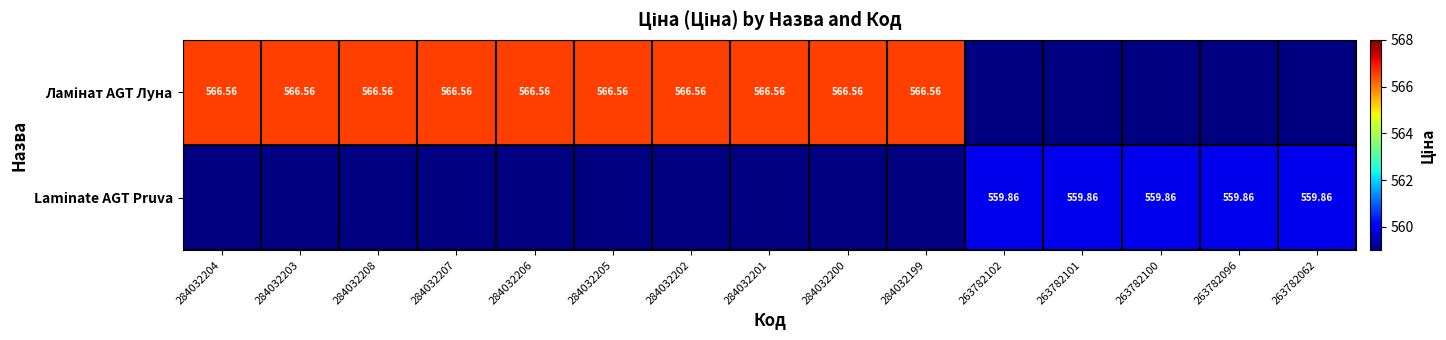

How many data points does each series have?

15